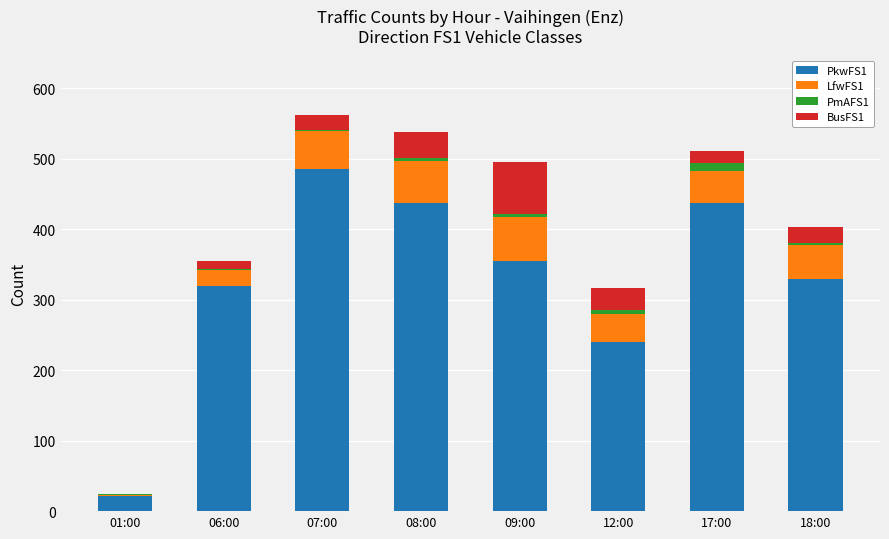

The PkwFS1 series shows 486 at 07:00. True or false?

True